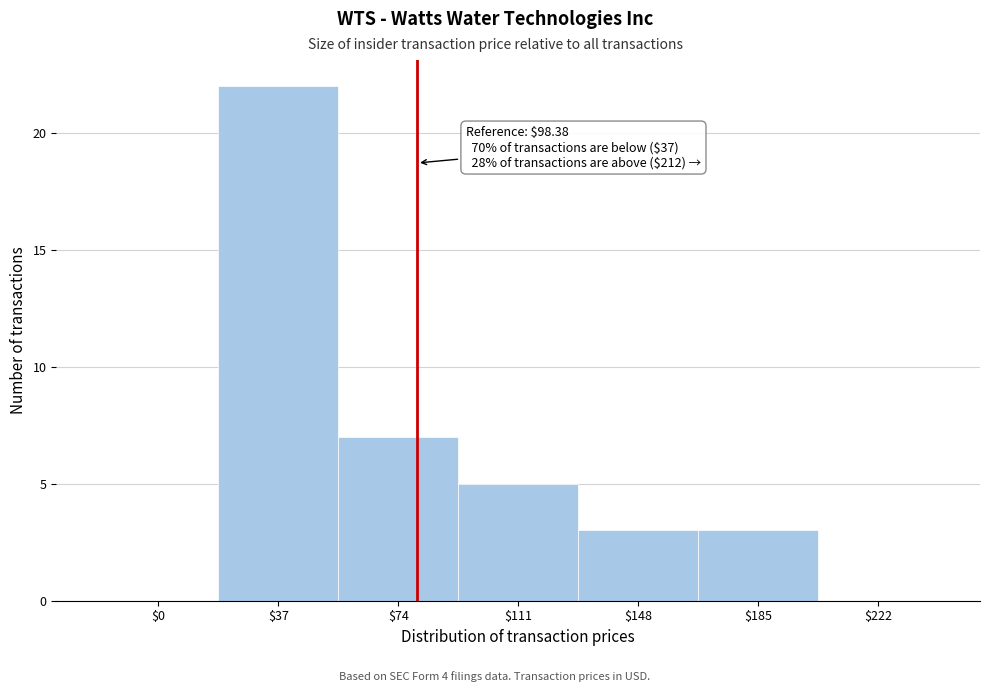

What is the maximum value shown in the chart?

22